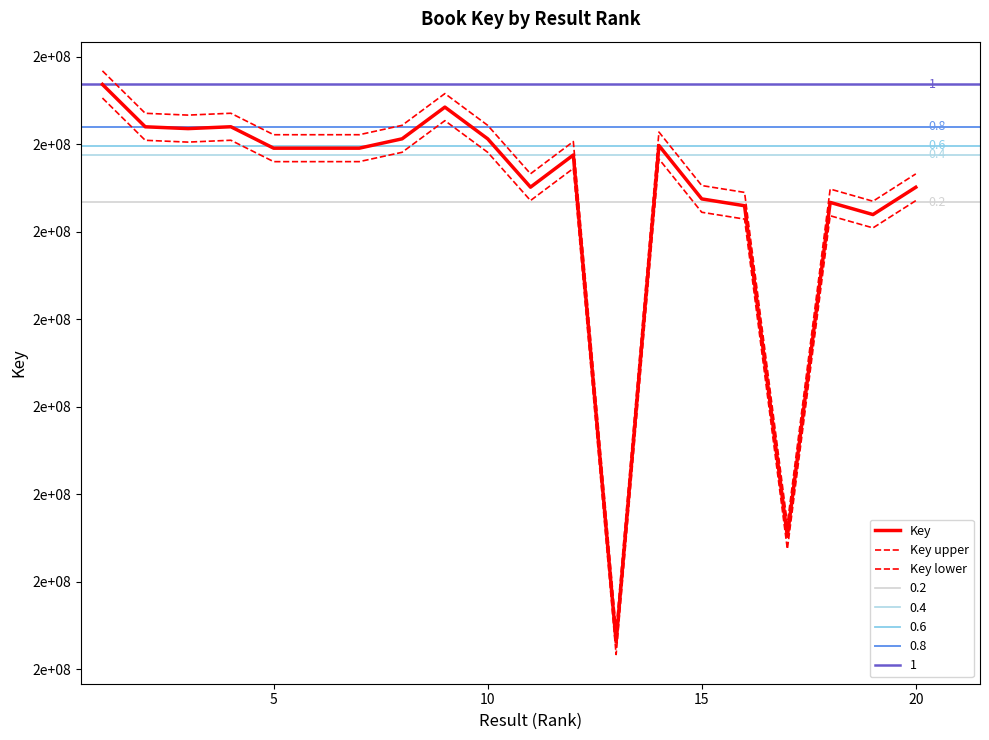

What is the average value of the Key upper series?

191332336.1